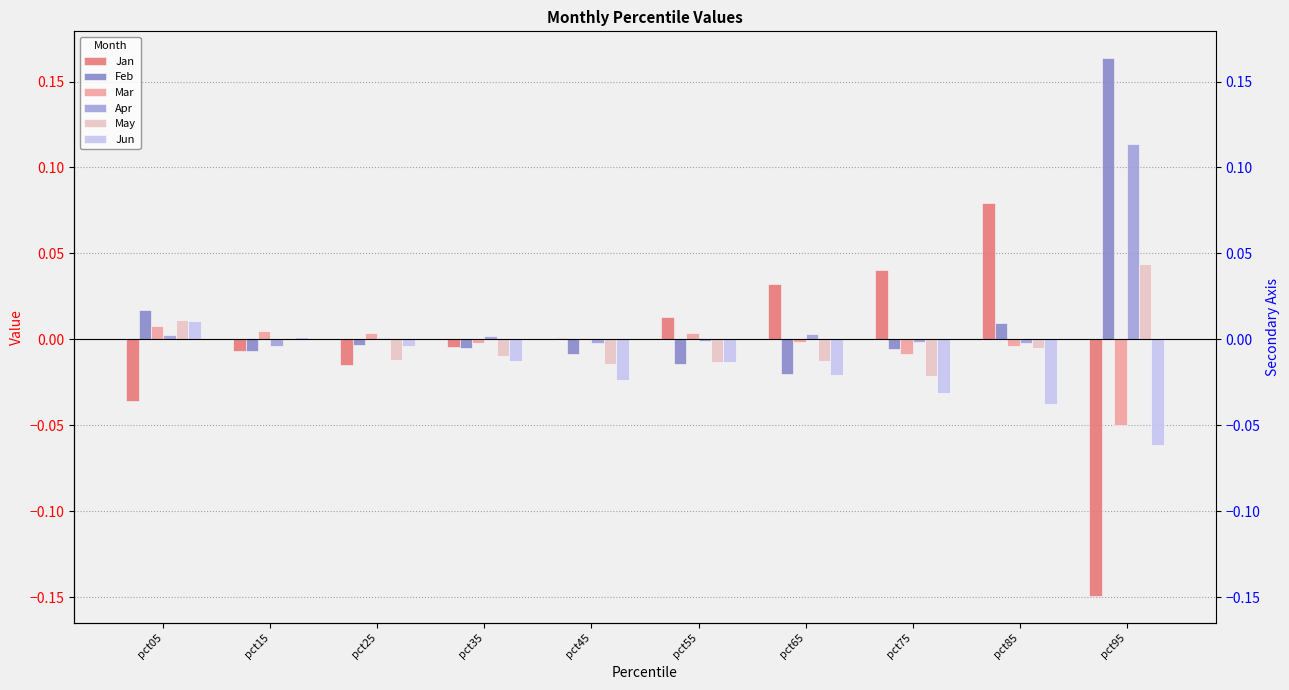

Between pct35 and pct55, which series saw the biggest shift?

Jan